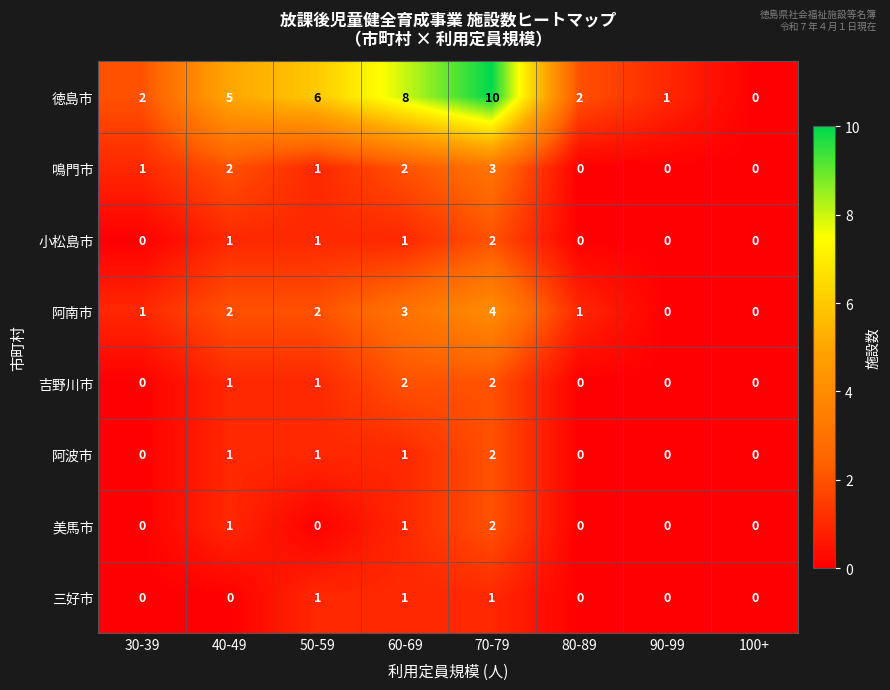

What is the greatest value displayed?

10